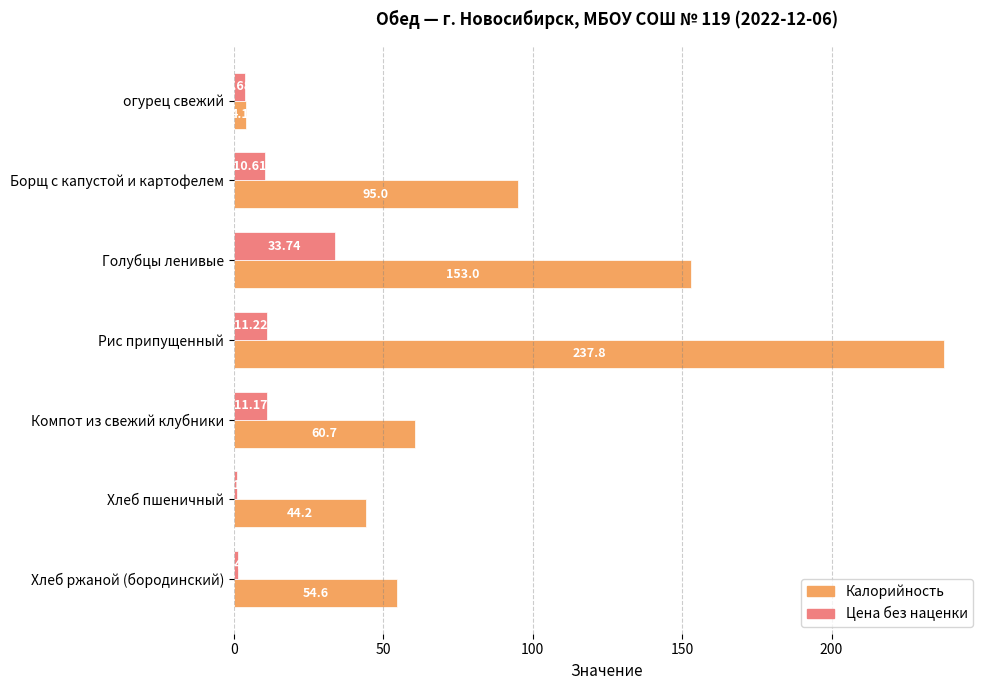

Which category has the lowest value in the Цена без наценки series?

Хлеб пшеничный